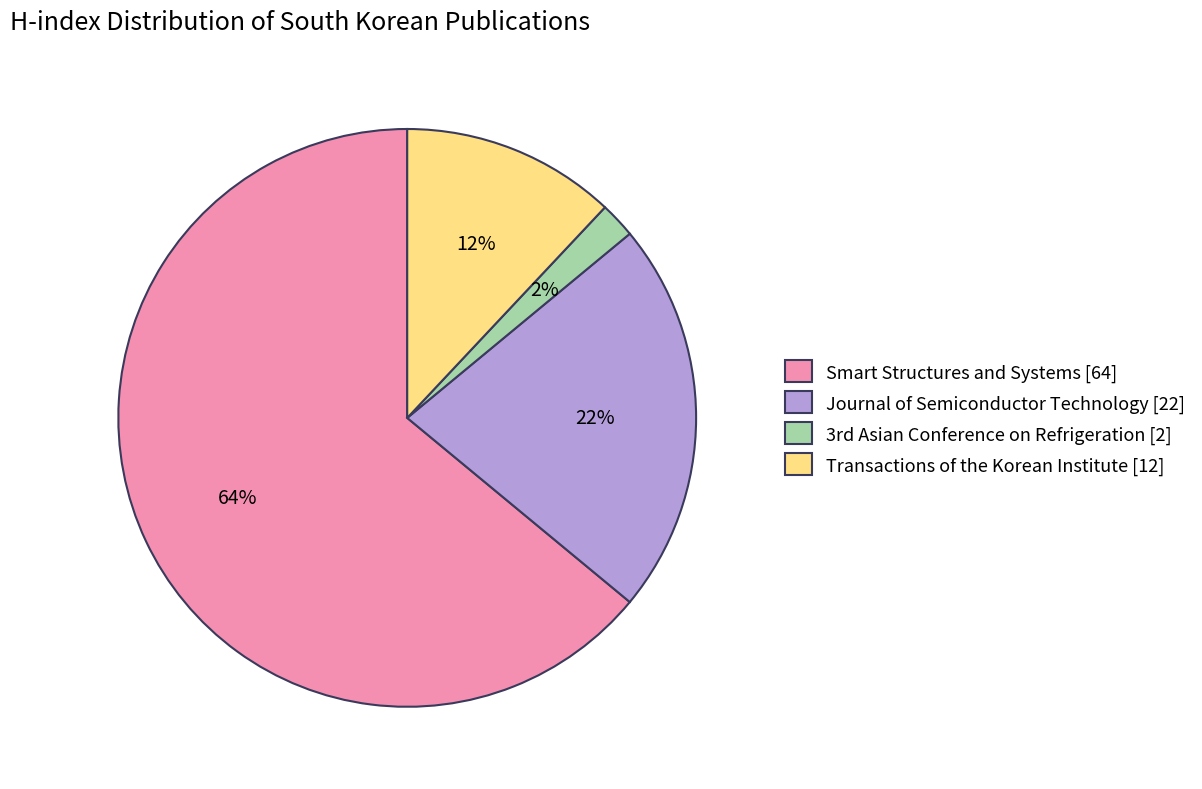

Which category has the smallest portion of the pie?

3rd Asian Conference on Refrigeration [2]